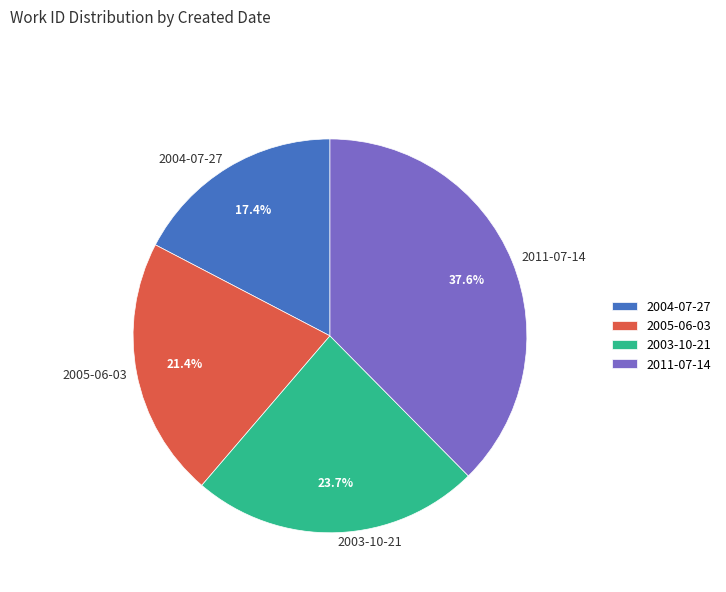

Which has a higher value, 2004-07-27 or 2011-07-14?

2011-07-14